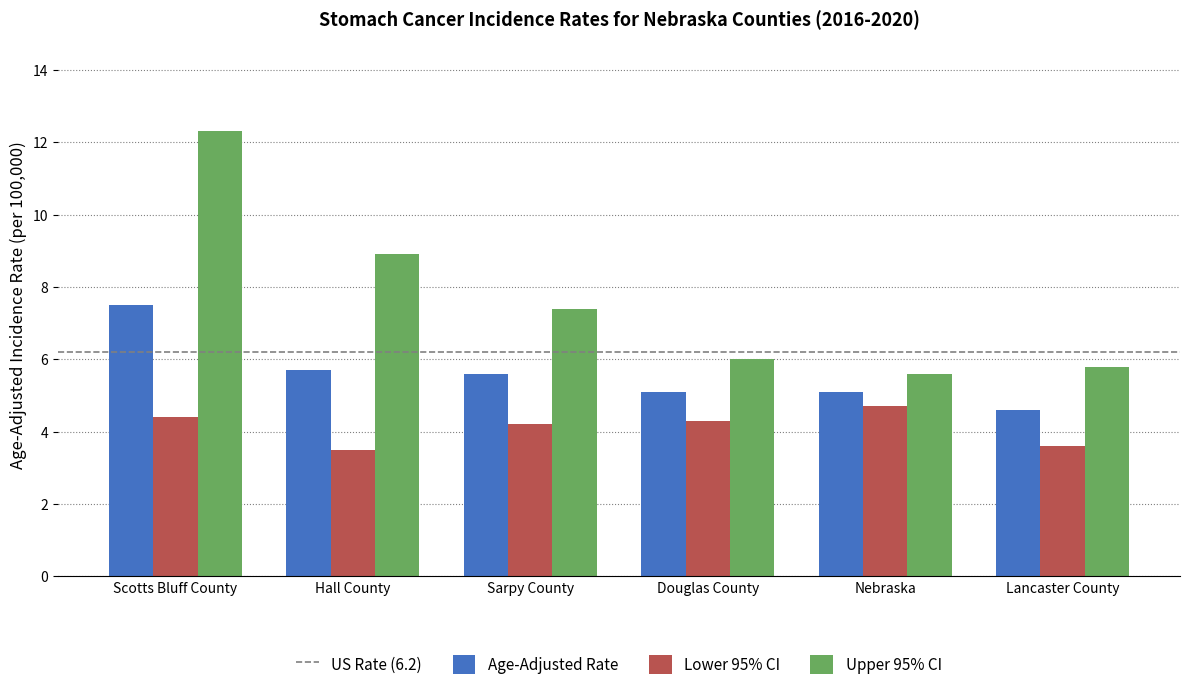

Rank the series by their average value, from lowest to highest.

Lower 95% CI, Age-Adjusted Rate, Upper 95% CI